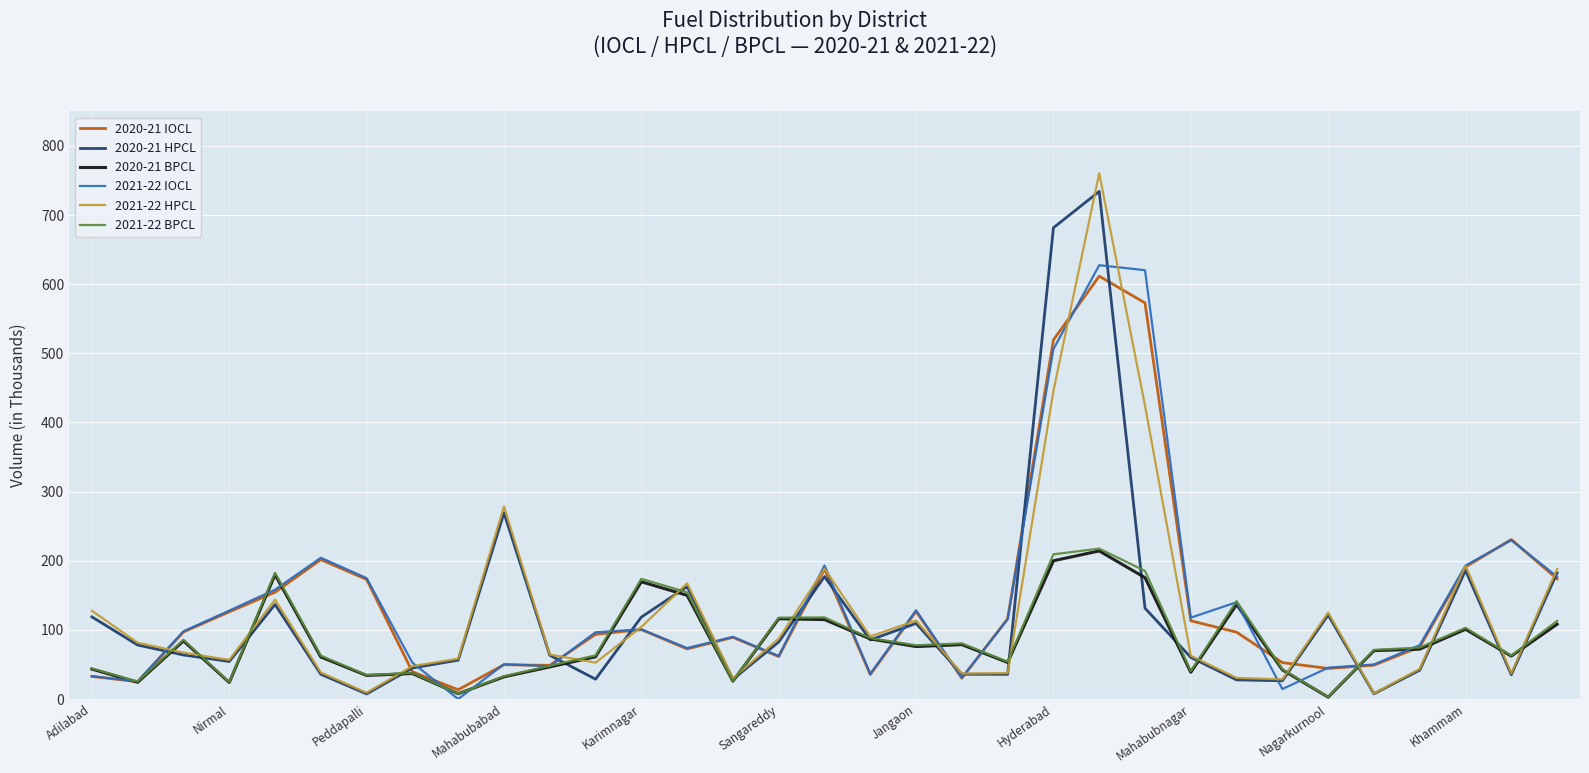

Which series has the largest range (max minus min)?

2021-22 HPCL